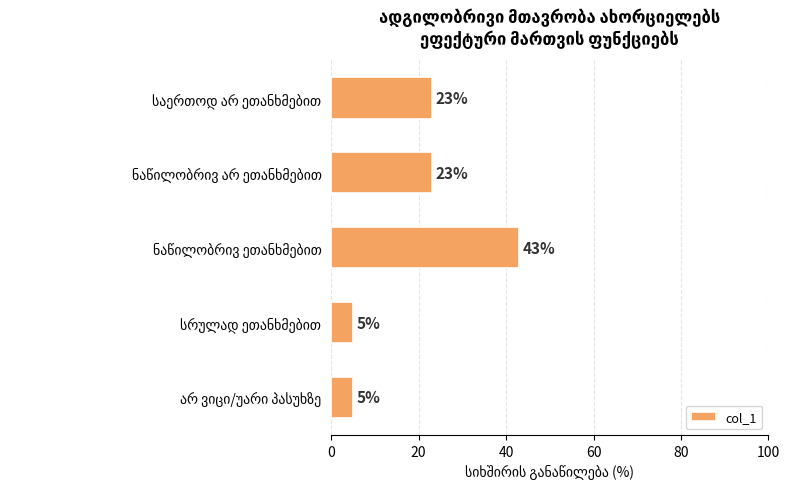

Count the values in the range 5 to 23.

4